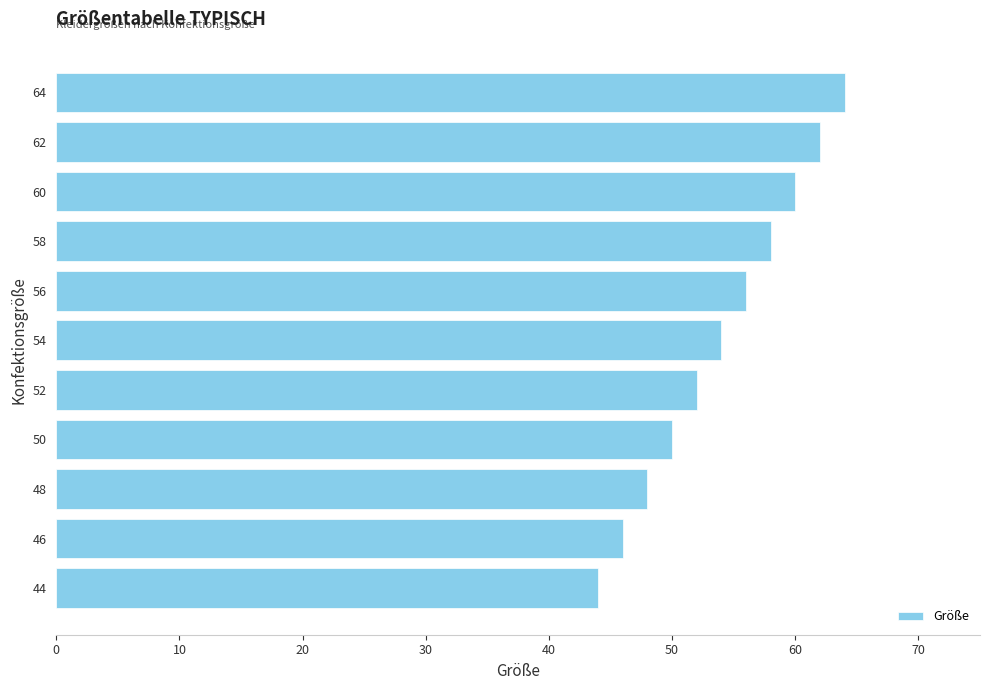

Reading bottom to top, list all the values displayed in this chart.

44=44	46=46	48=48	50=50	52=52	54=54	56=56	58=58	60=60	62=62	64=64